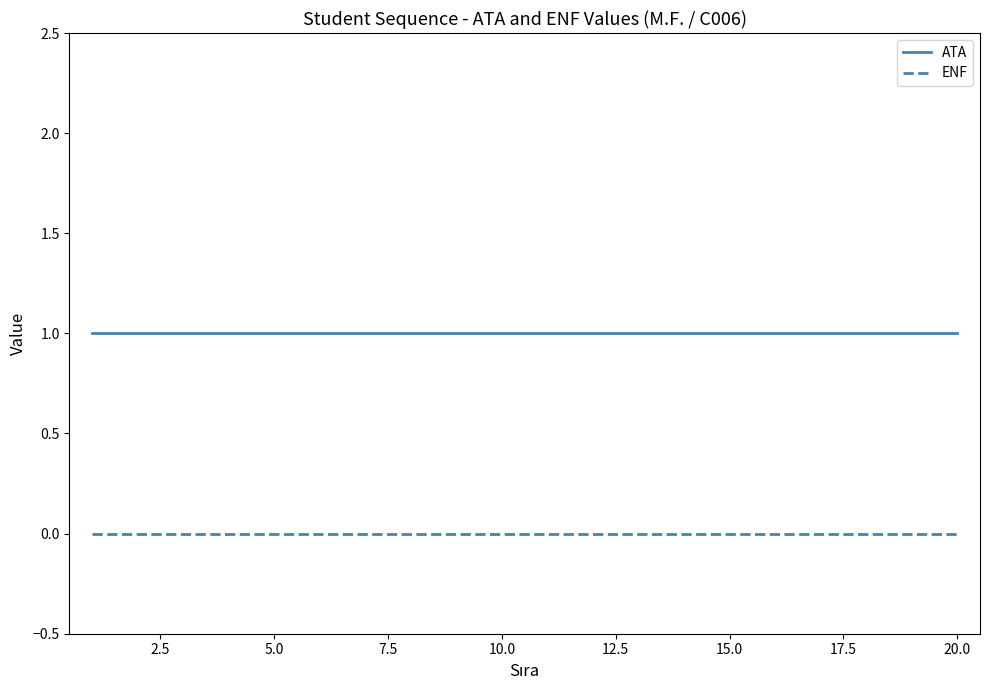

Rank the series by their average value, from highest to lowest.

ATA, ENF